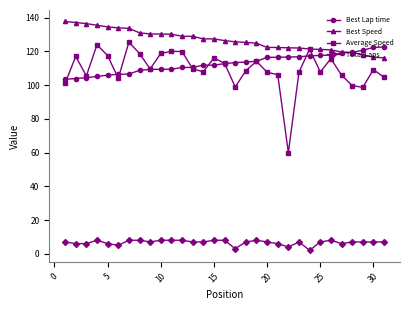

Which series has the largest total across all categories?

Best Speed